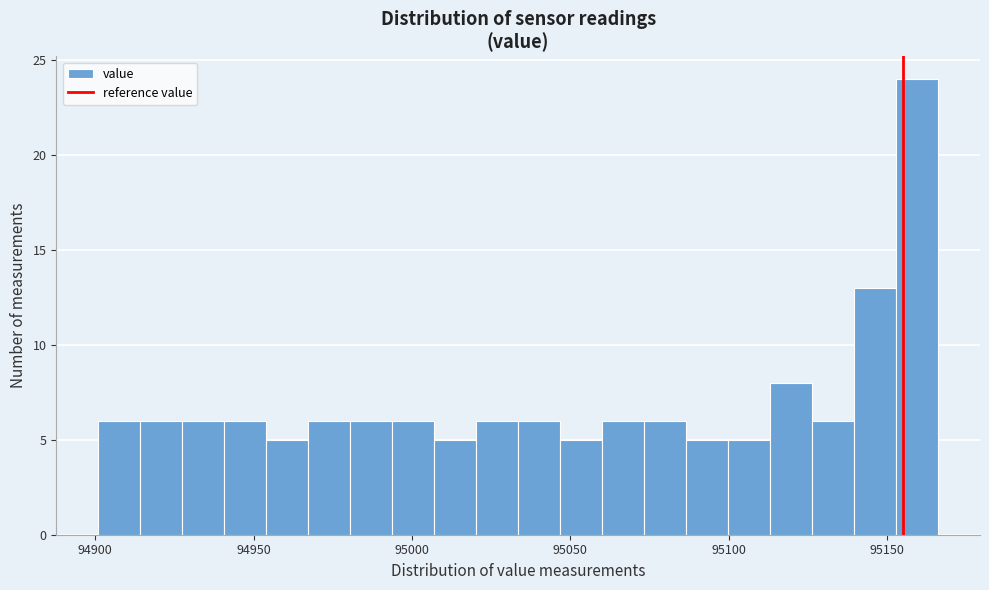

Around what value on the x-axis is the tallest bar? Give the approximate position of its centre, as read against the axis.

95160